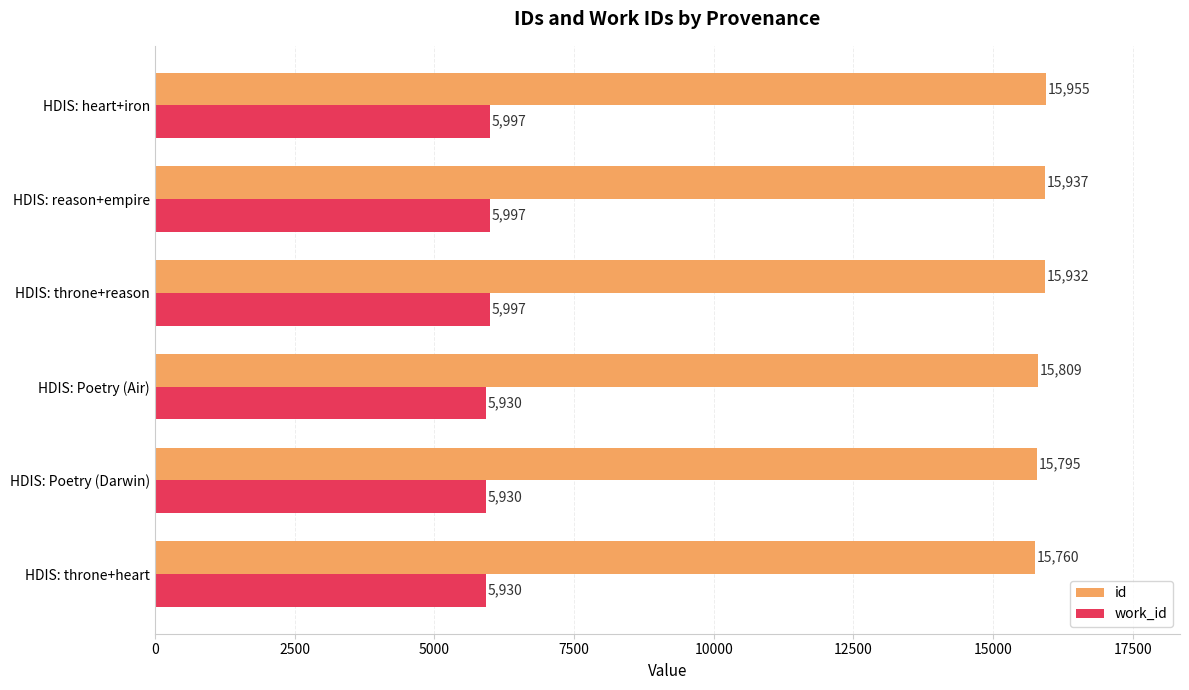

What is the total value across all series at HDIS: reason+empire?

21934